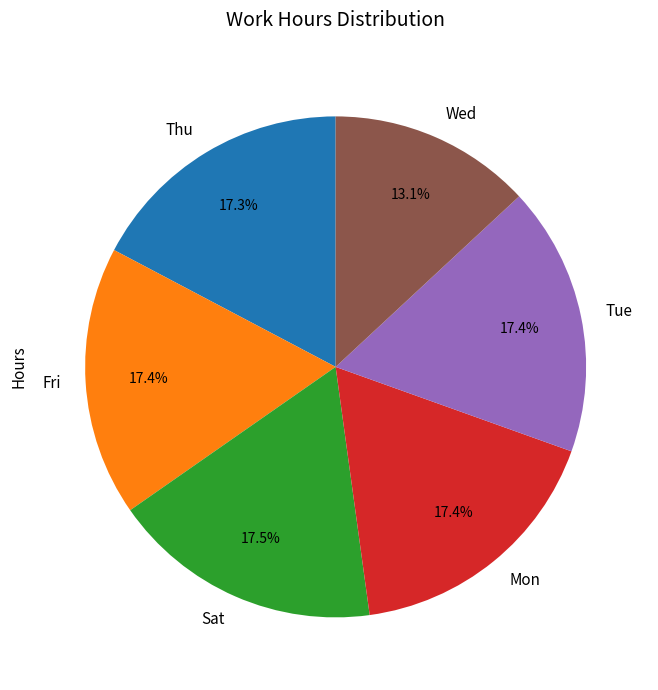

How much of the chart is everything except Mon?

82.6%